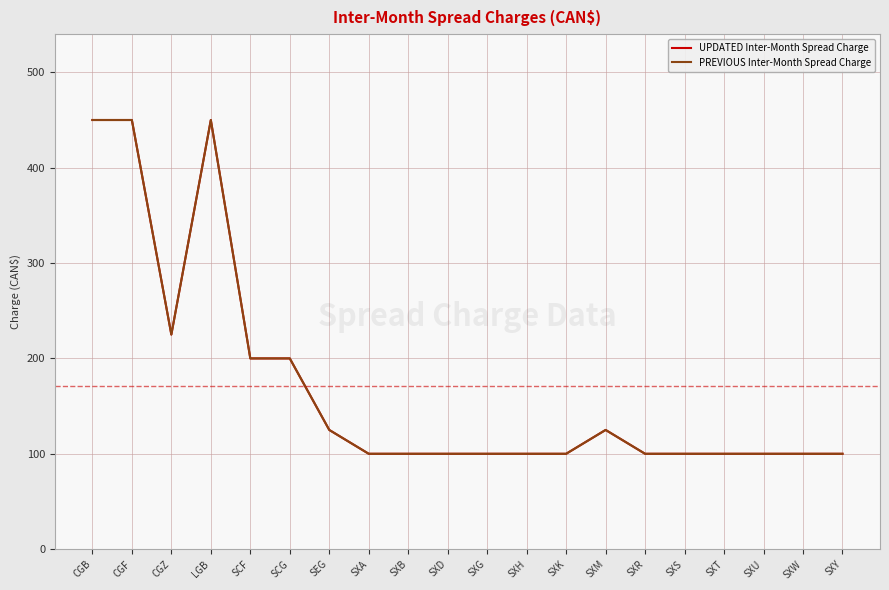

What position from the right is LGB?

17